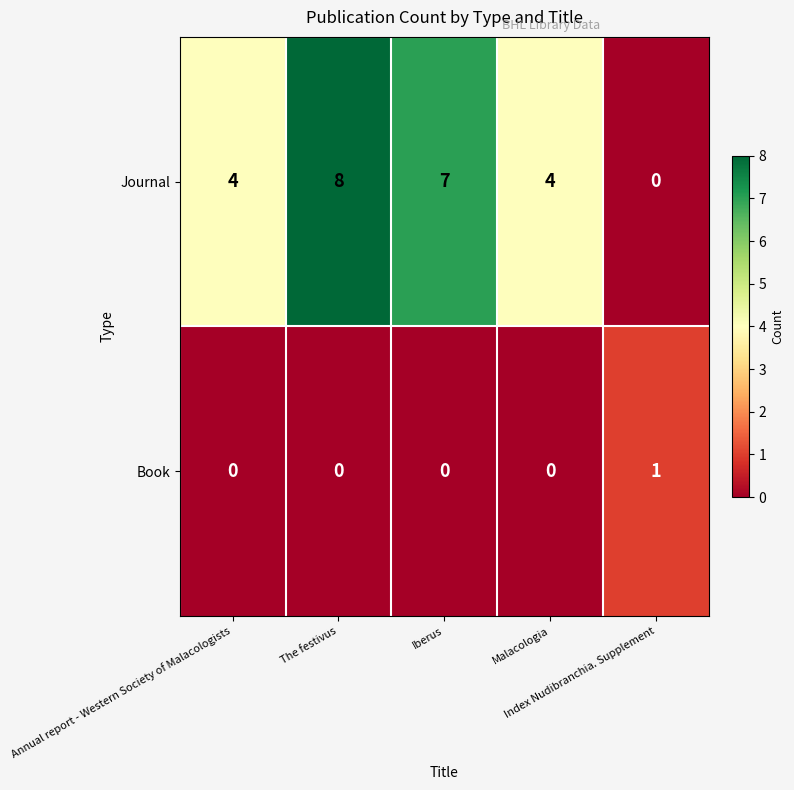

At Index Nudibranchia. Supplement, list the series in order from largest to smallest.

Book, Journal